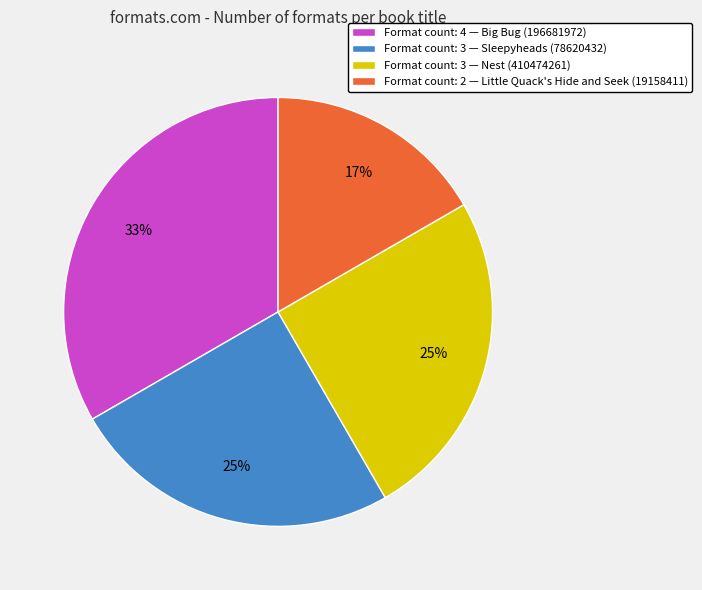

To the nearest percent, what percentage of the pie is Format count: 3 — Nest (410474261)?

25%